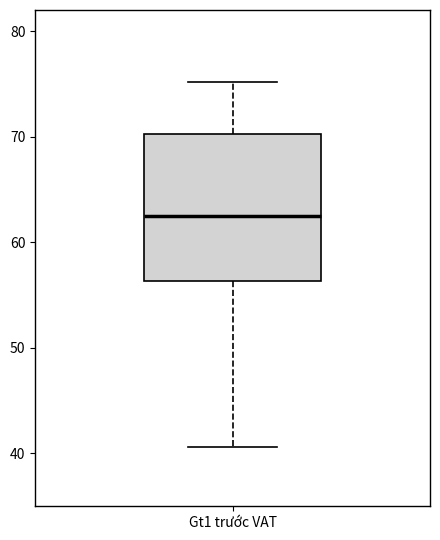

Read this box plot against the y-axis: the position of the median line, the range covered by the box, and the ends of both whiskers. The values are not printed on the chart, so give them approximately, as read against the axis.

median 62, box 56 to 70, whiskers 41 to 75